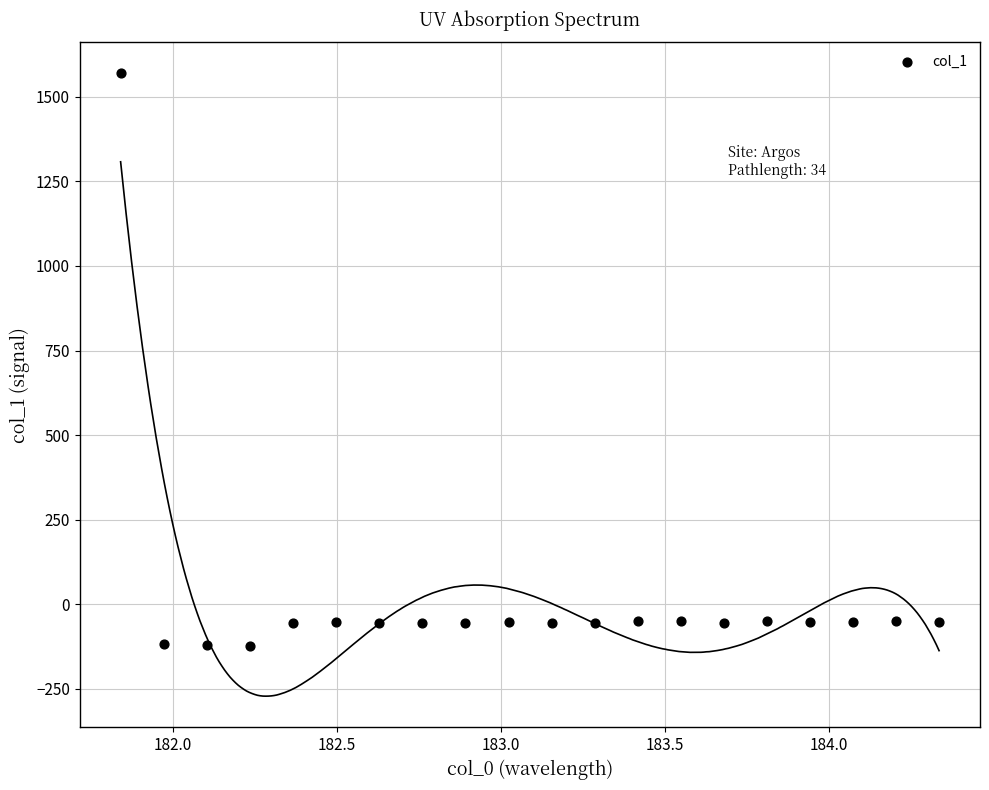

What is the range of X values (max minus min)?

2.5